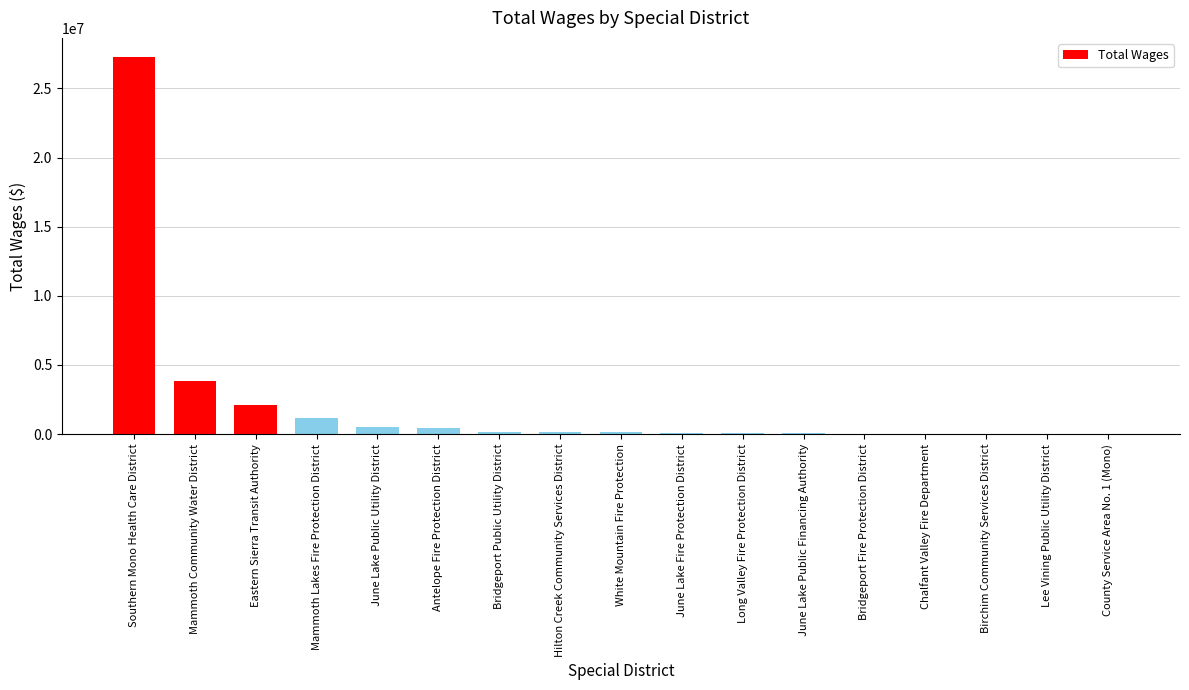

Where is the data nearest to the value 13648172?

Mammoth Community Water District